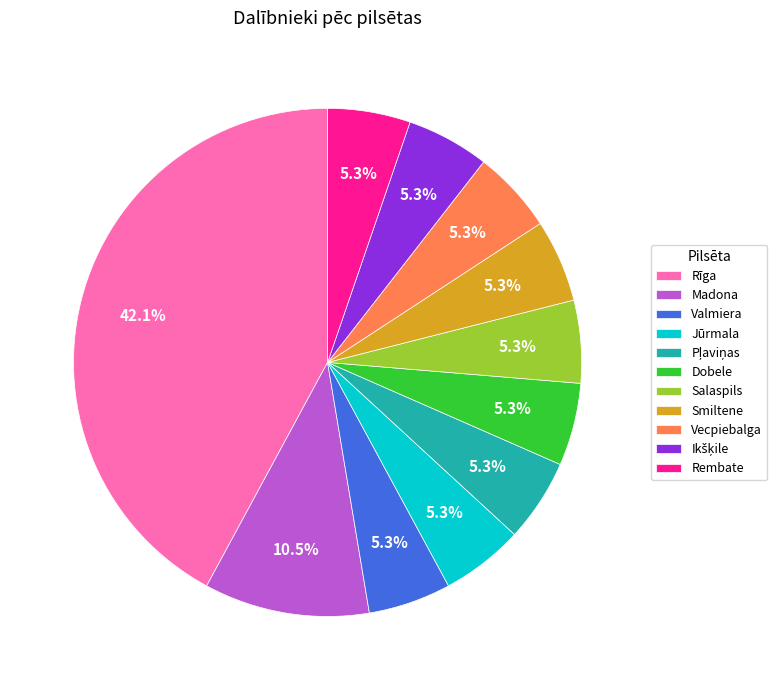

What portion of the pie excludes Madona?

89.5%